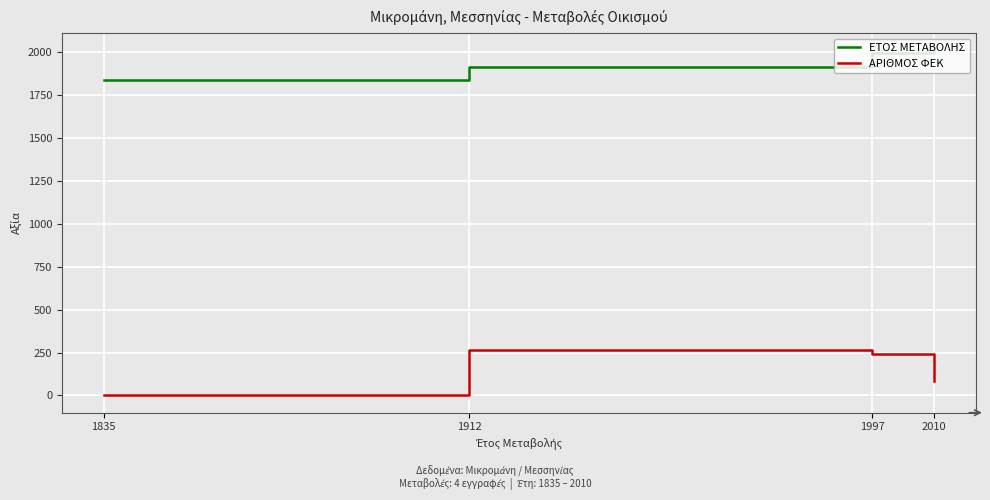

What is the average value of the ΑΡΙΘΜΟΣ ΦΕΚ series?

148